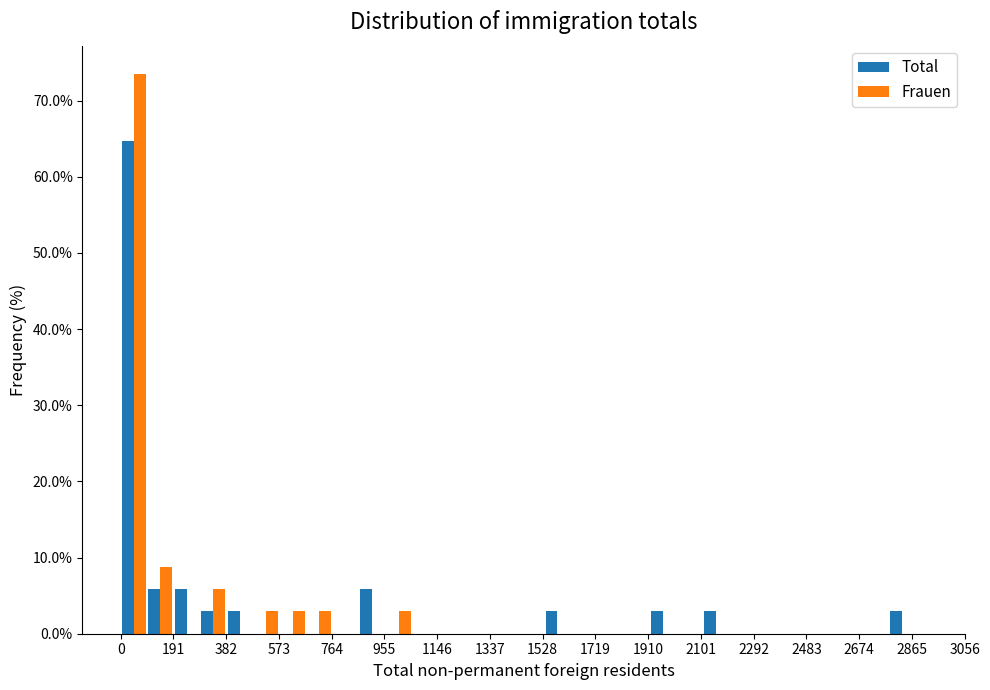

Reading left to right, list every range on the x-axis with the height of the bar of each series over it. Neither the bar edges nor the heights are printed on the chart, so give them approximately, as read against the axes.

0 to 100: Total=65	Frauen=74
100 to 200: Total=6	Frauen=9
200 to 280: Total=6	Frauen=0
280 to 380: Total=3	Frauen=6
380 to 480: Total=3	Frauen=0
480 to 580: Total=0	Frauen=3
580 to 680: Total=0	Frauen=3
680 to 760: Total=0	Frauen=3
760 to 860: Total=0	Frauen=0
860 to 960: Total=6	Frauen=0
960 to 1060: Total=0	Frauen=3
1060 to 1160: Total=0	Frauen=0
1160 to 1240: Total=0	Frauen=0
1240 to 1340: Total=0	Frauen=0
1340 to 1440: Total=0	Frauen=0
1440 to 1540: Total=0	Frauen=0
1540 to 1620: Total=3	Frauen=0
1620 to 1720: Total=0	Frauen=0
1720 to 1820: Total=0	Frauen=0
1820 to 1920: Total=0	Frauen=0
1920 to 2020: Total=3	Frauen=0
2020 to 2100: Total=0	Frauen=0
2100 to 2200: Total=3	Frauen=0
2200 to 2300: Total=0	Frauen=0
2300 to 2400: Total=0	Frauen=0
2400 to 2500: Total=0	Frauen=0
2500 to 2580: Total=0	Frauen=0
2580 to 2680: Total=0	Frauen=0
2680 to 2780: Total=0	Frauen=0
2780 to 2880: Total=3	Frauen=0